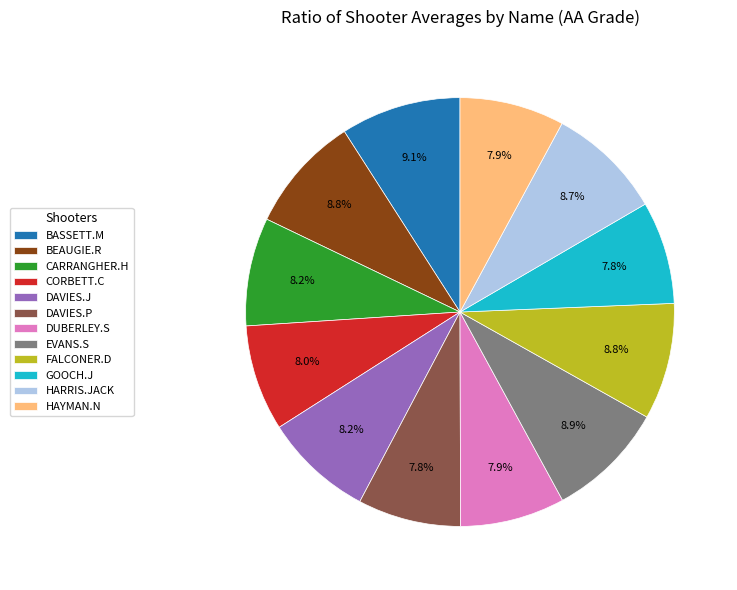

What percentage is the EVANS.S slice, to the nearest percent?

9%